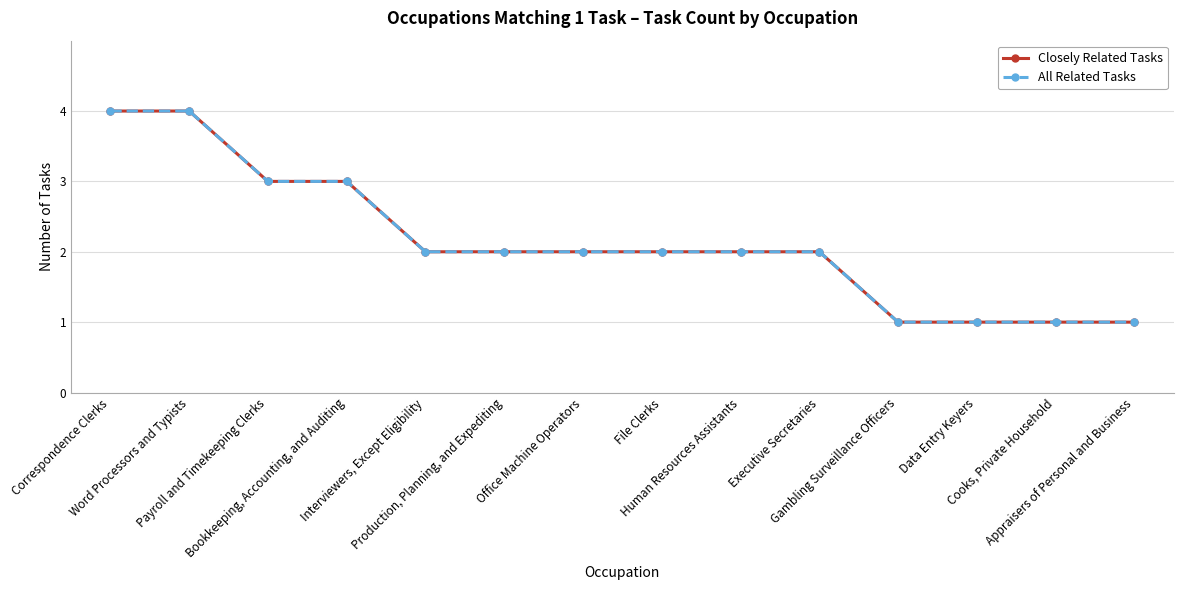

The Closely Related Tasks series shows 2 at Payroll and Timekeeping Clerks. True or false?

False